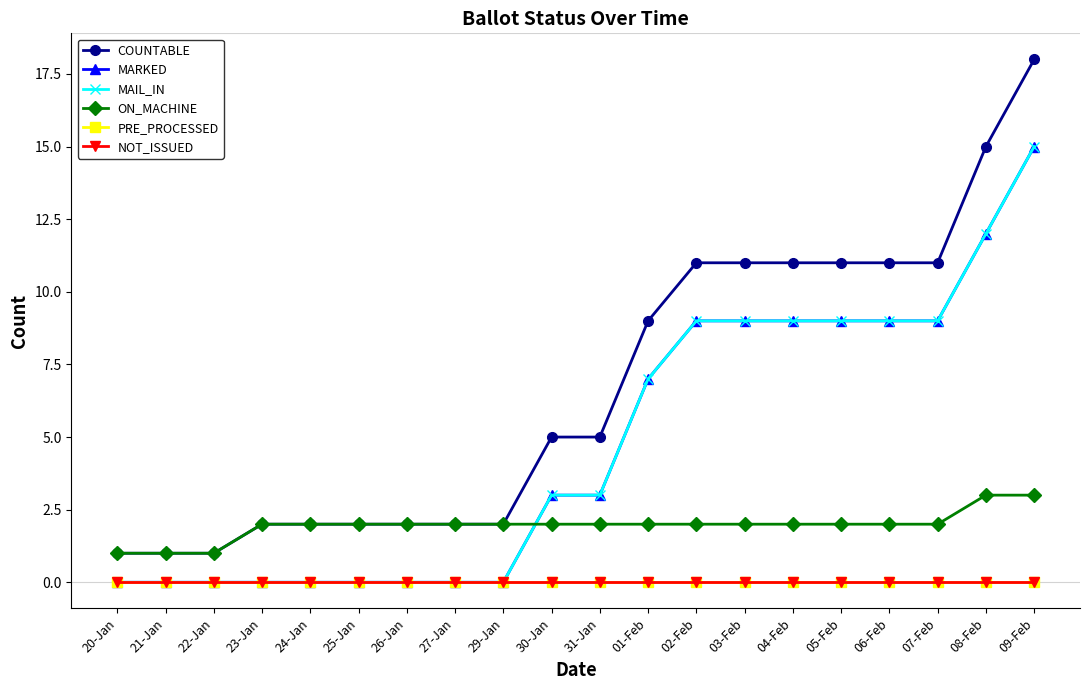

Does the chart have visible grid lines?

No